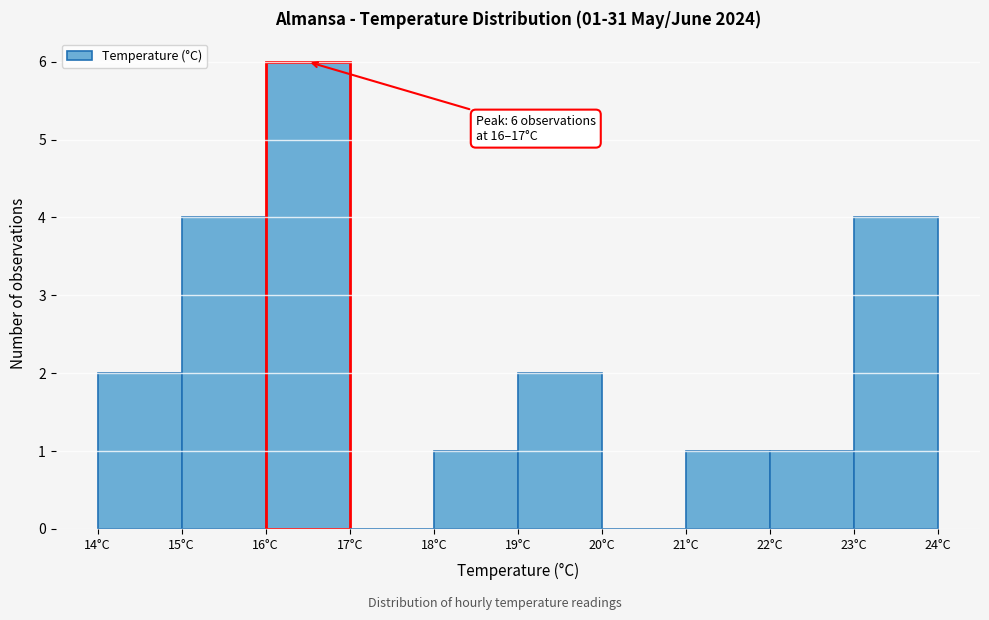

Which range on the x-axis has the tallest bar?

16 to 17